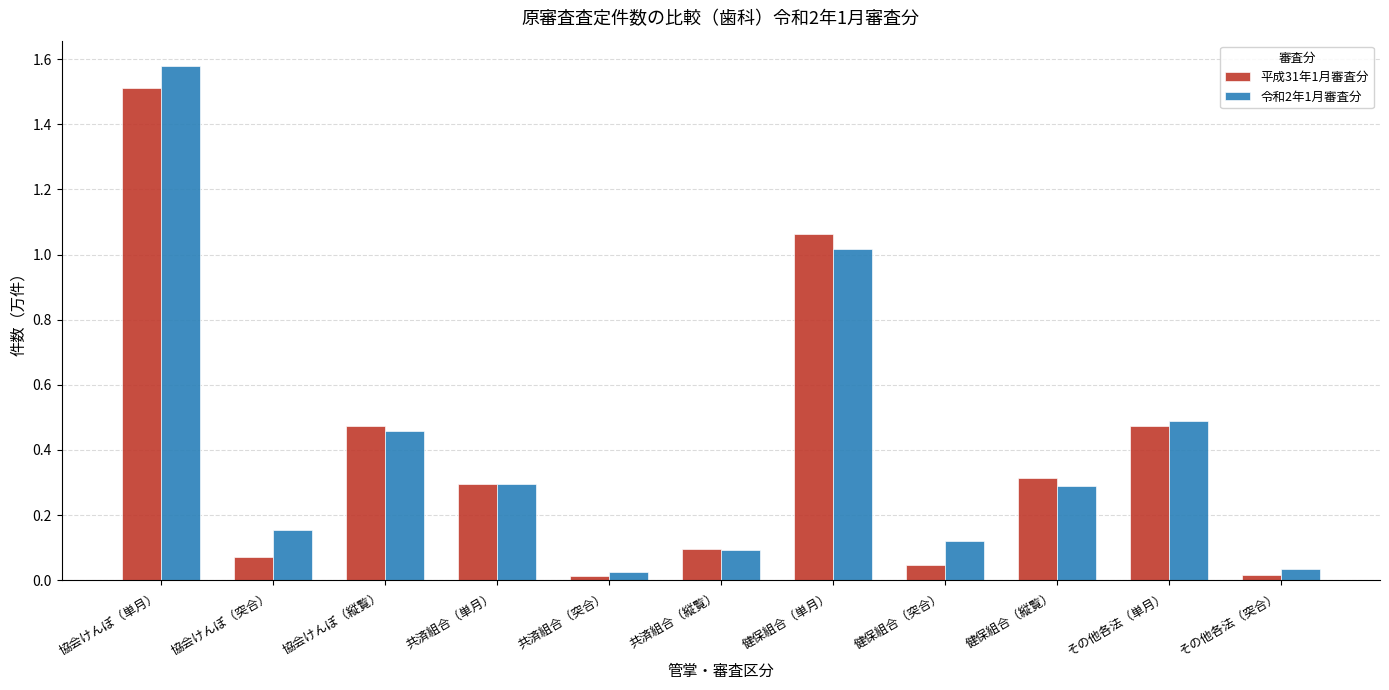

True or false: 令和2年1月審査分 has a value of 0.2 at その他各法（単月）.

False